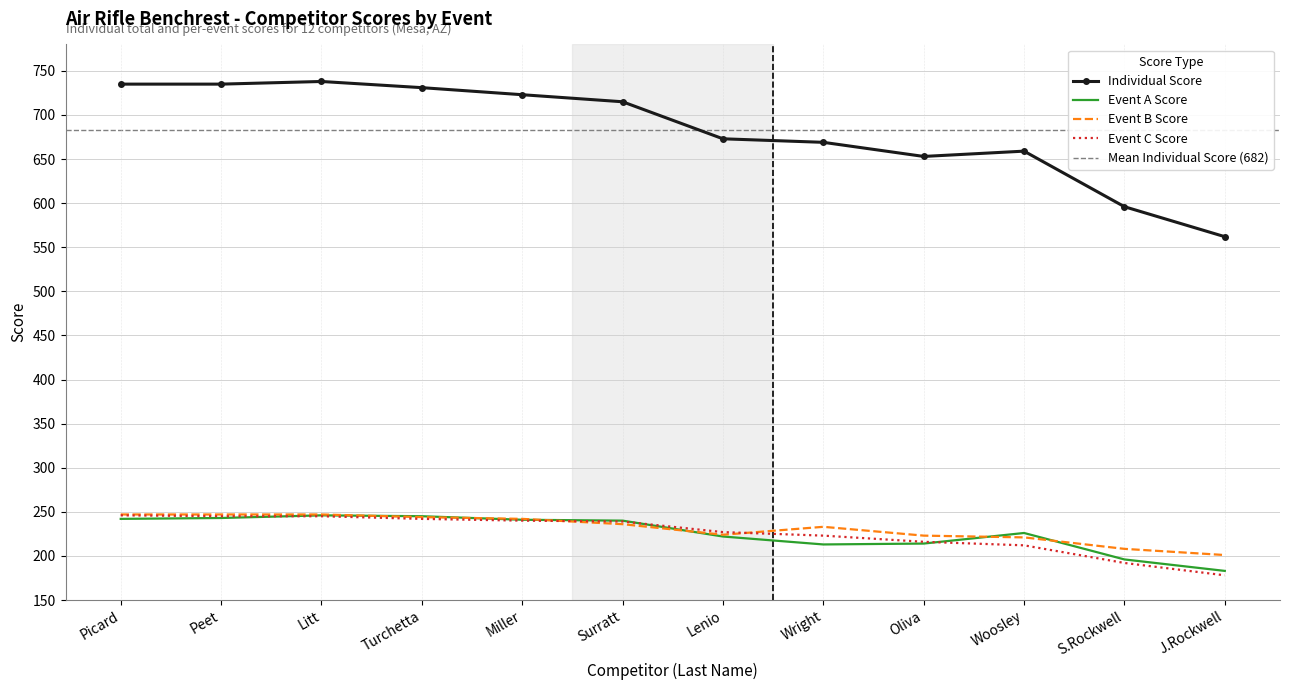

Which series has the widest spread of values?

Individual Score